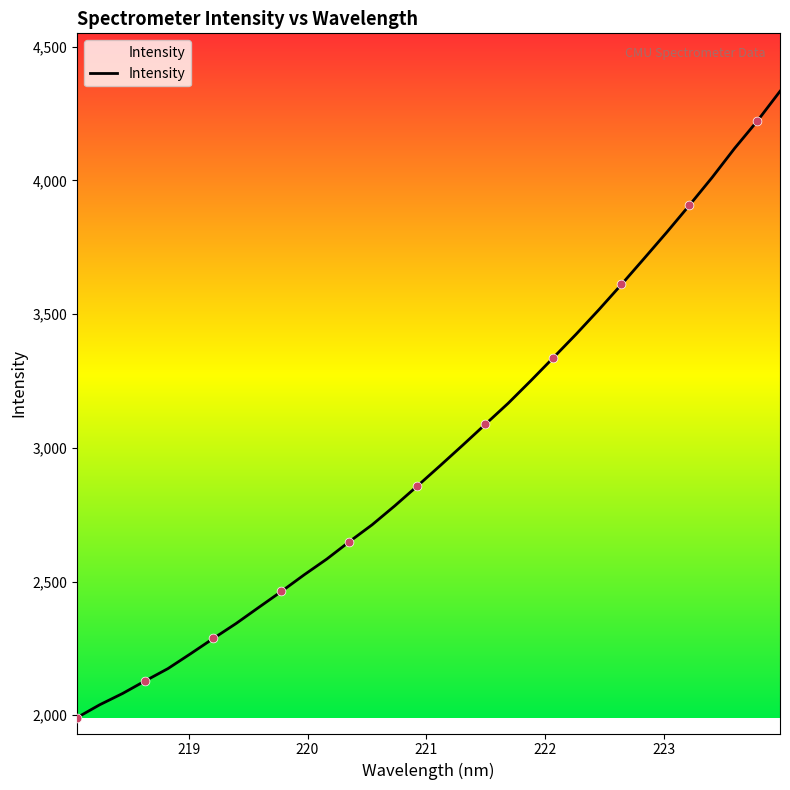

What is the minimum value shown in the chart?

1991.4